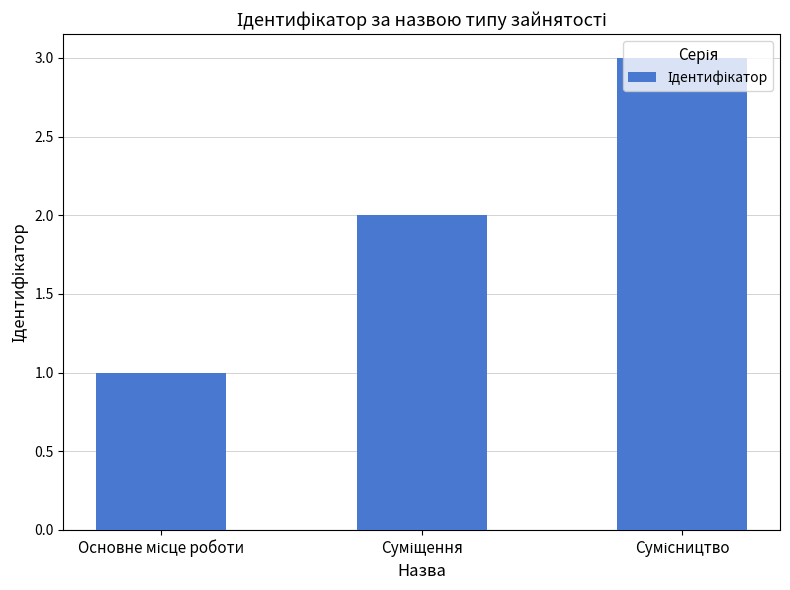

What is the greatest value displayed?

3